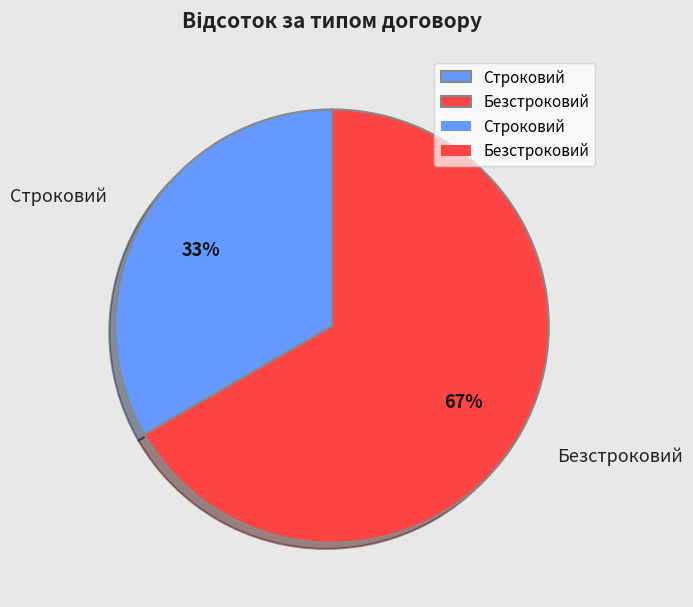

How many slices are in this pie chart?

2